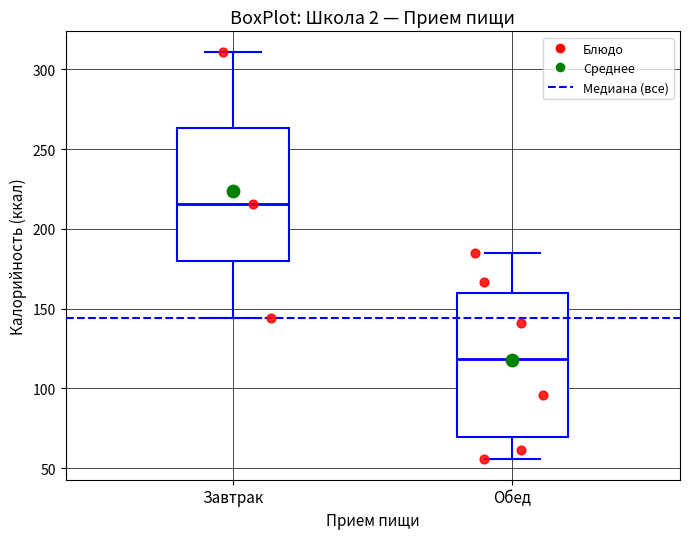

Where is the upper edge of the box for Завтрак on the y-axis? The values are not printed on the chart, so give them approximately, as read against the axis.

265